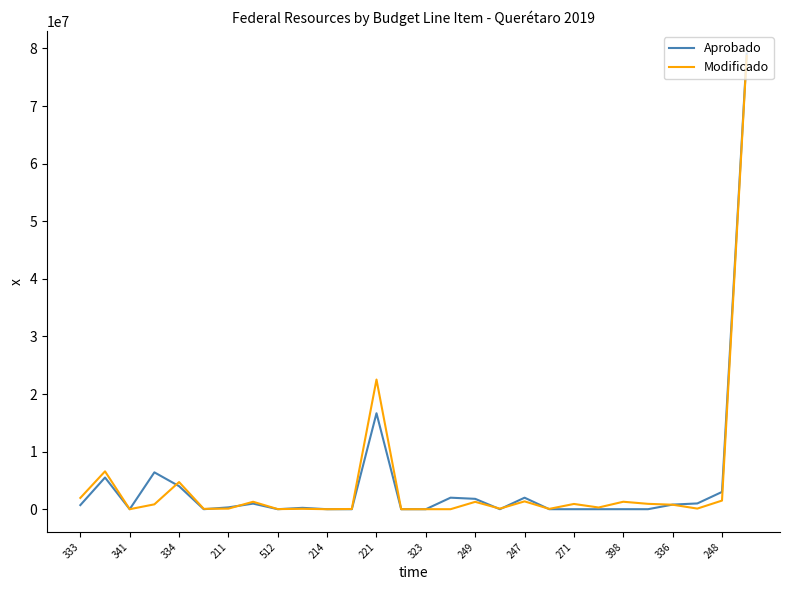

Which series has the largest range (max minus min)?

Aprobado